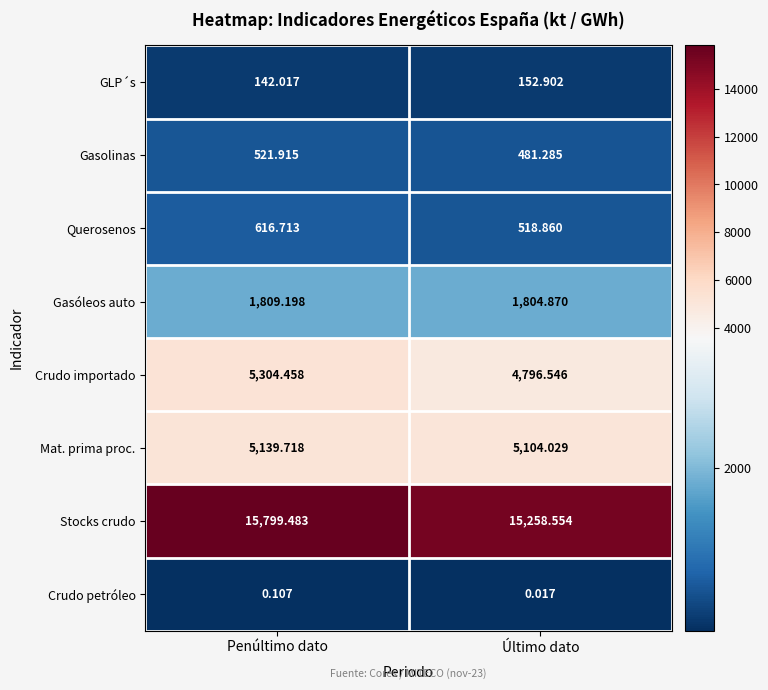

Which label corresponds to the smallest value in the chart?

Último dato